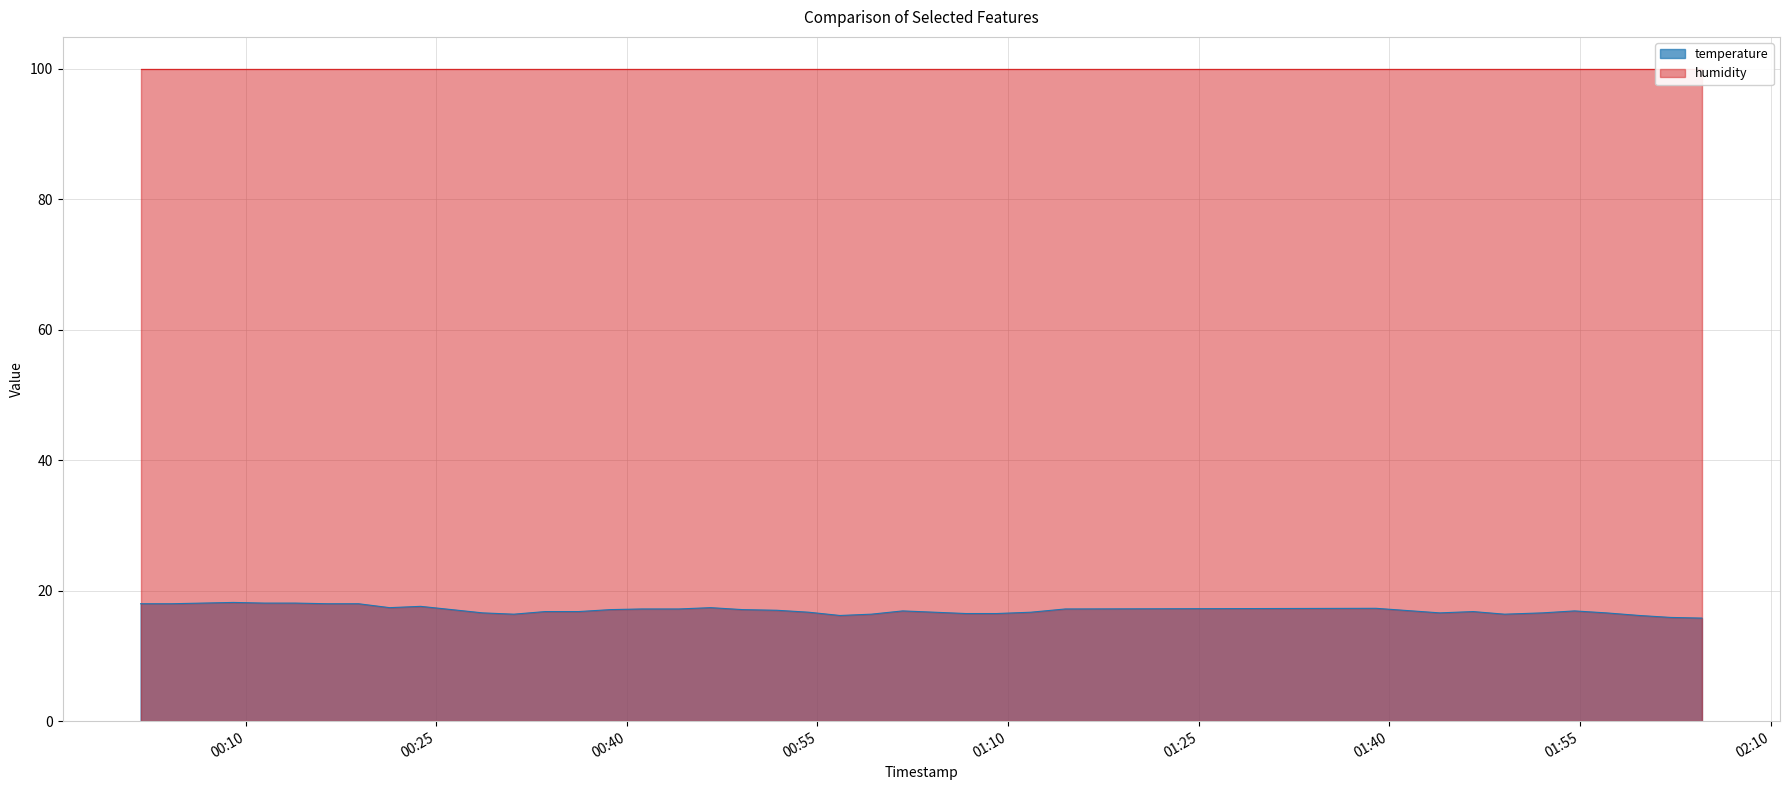

Is it true that the value at 2022-10-17T02:02:09 is 15.9?

True